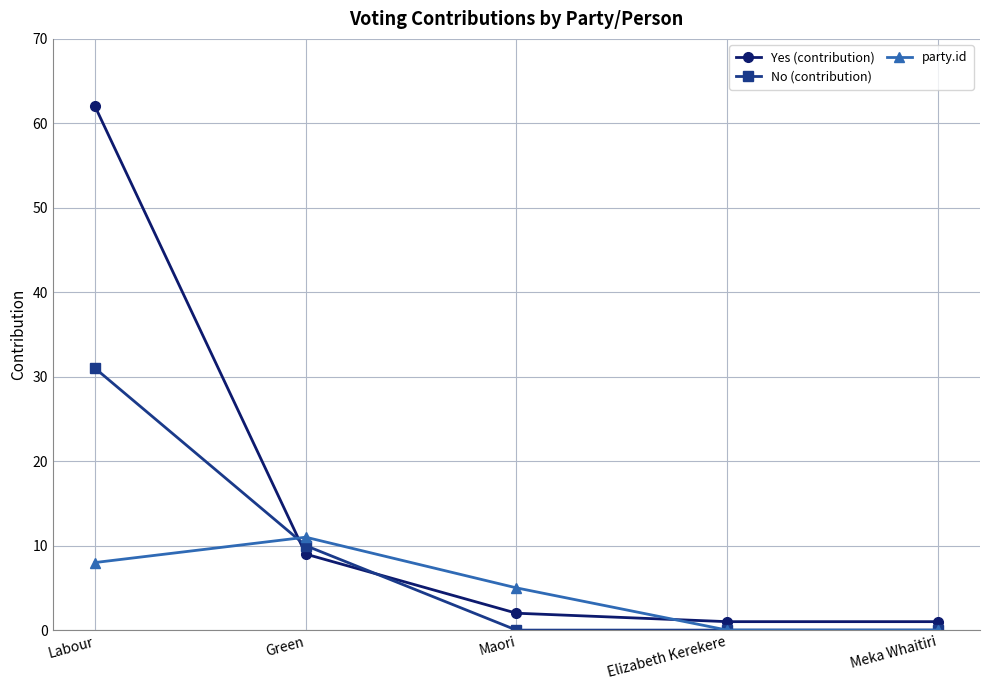

How many data points in Yes (contribution) are less than 2?

2